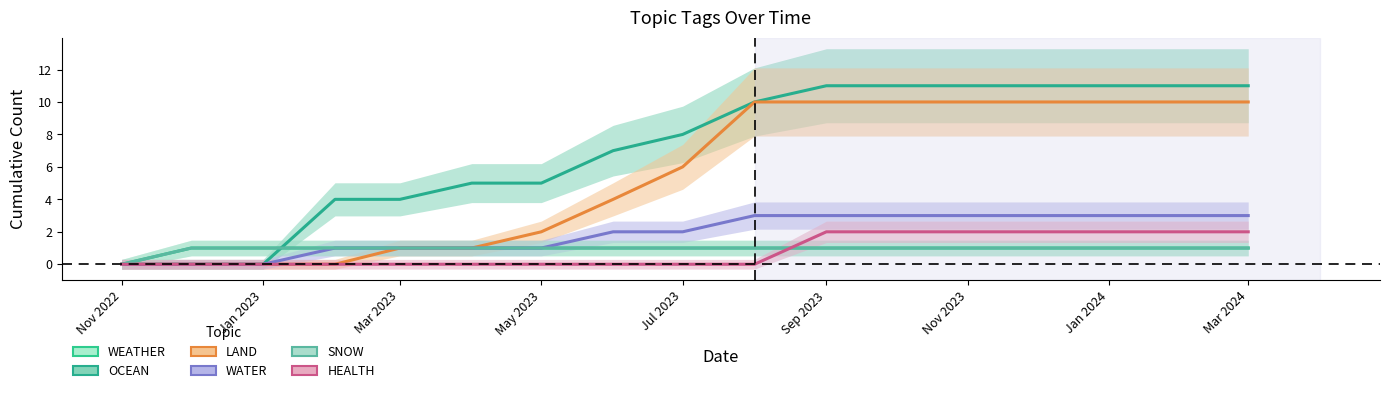

Reading left to right, list all the values displayed in this chart.

WEATHER: 0	1	1	1	1	1	1	1	1	1	1	1	1	1	1	1	1
OCEAN: 0	0	0	4	4	5	5	7	8	10	11	11	11	11	11	11	11
LAND: 0	0	0	0	1	1	2	4	6	10	10	10	10	10	10	10	10
WATER: 0	0	0	1	1	1	1	2	2	3	3	3	3	3	3	3	3
SNOW: 0	1	1	1	1	1	1	1	1	1	1	1	1	1	1	1	1
HEALTH: 0	0	0	0	0	0	0	0	0	0	2	2	2	2	2	2	2